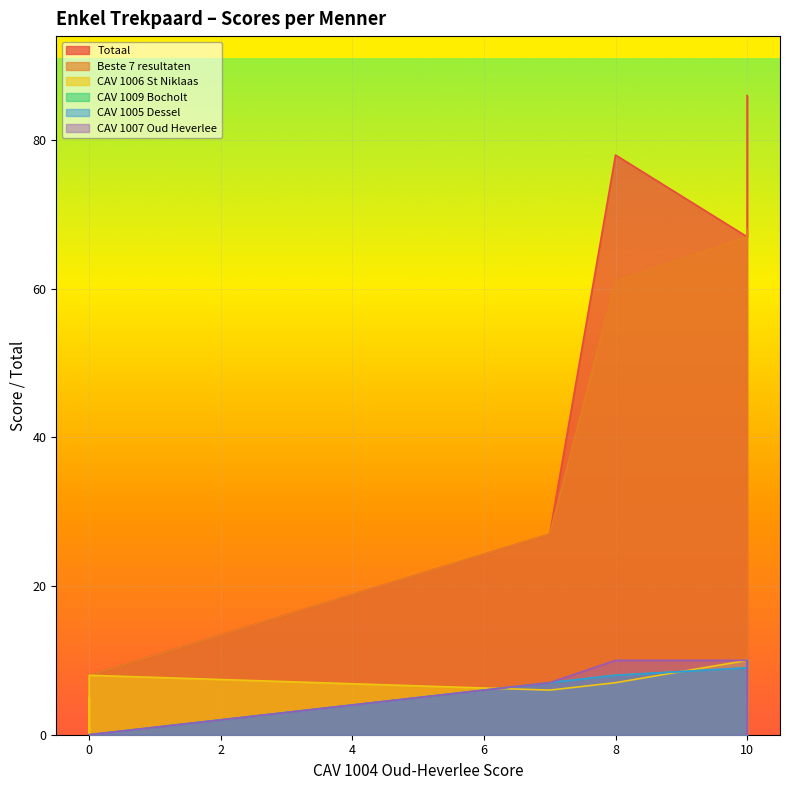

Count the number of categories in the chart.

7